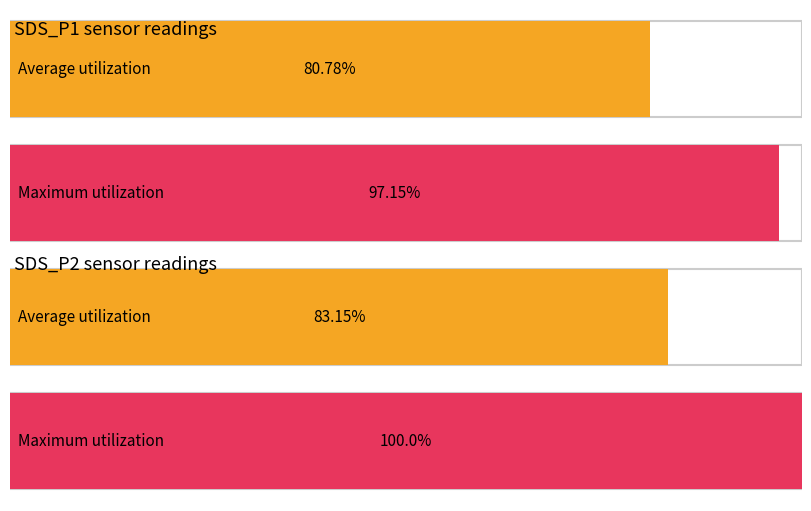

Are the bars horizontal?

Yes